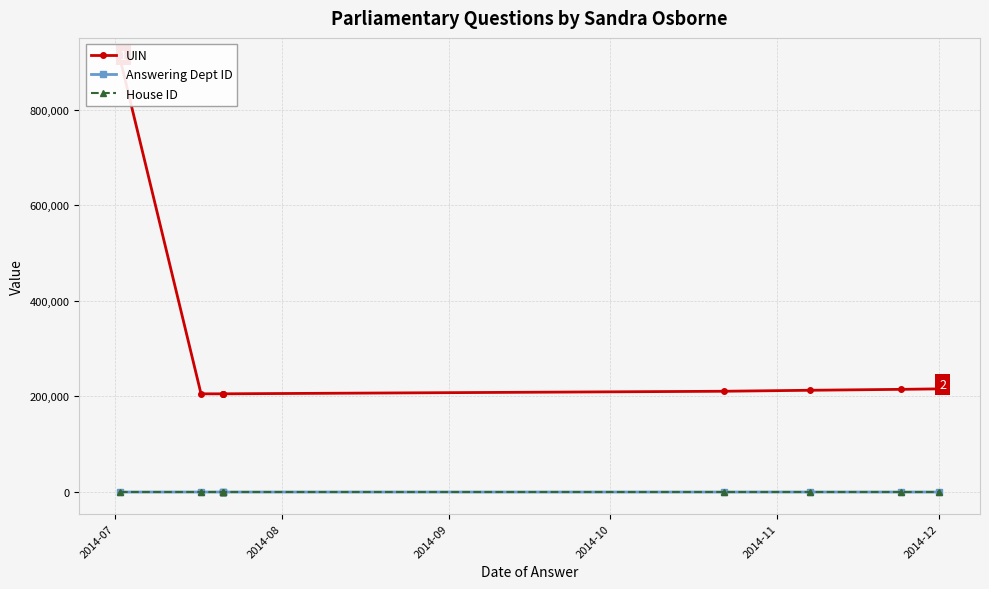

Is it true that Answering Dept ID equals 11 at 2014-12?

True